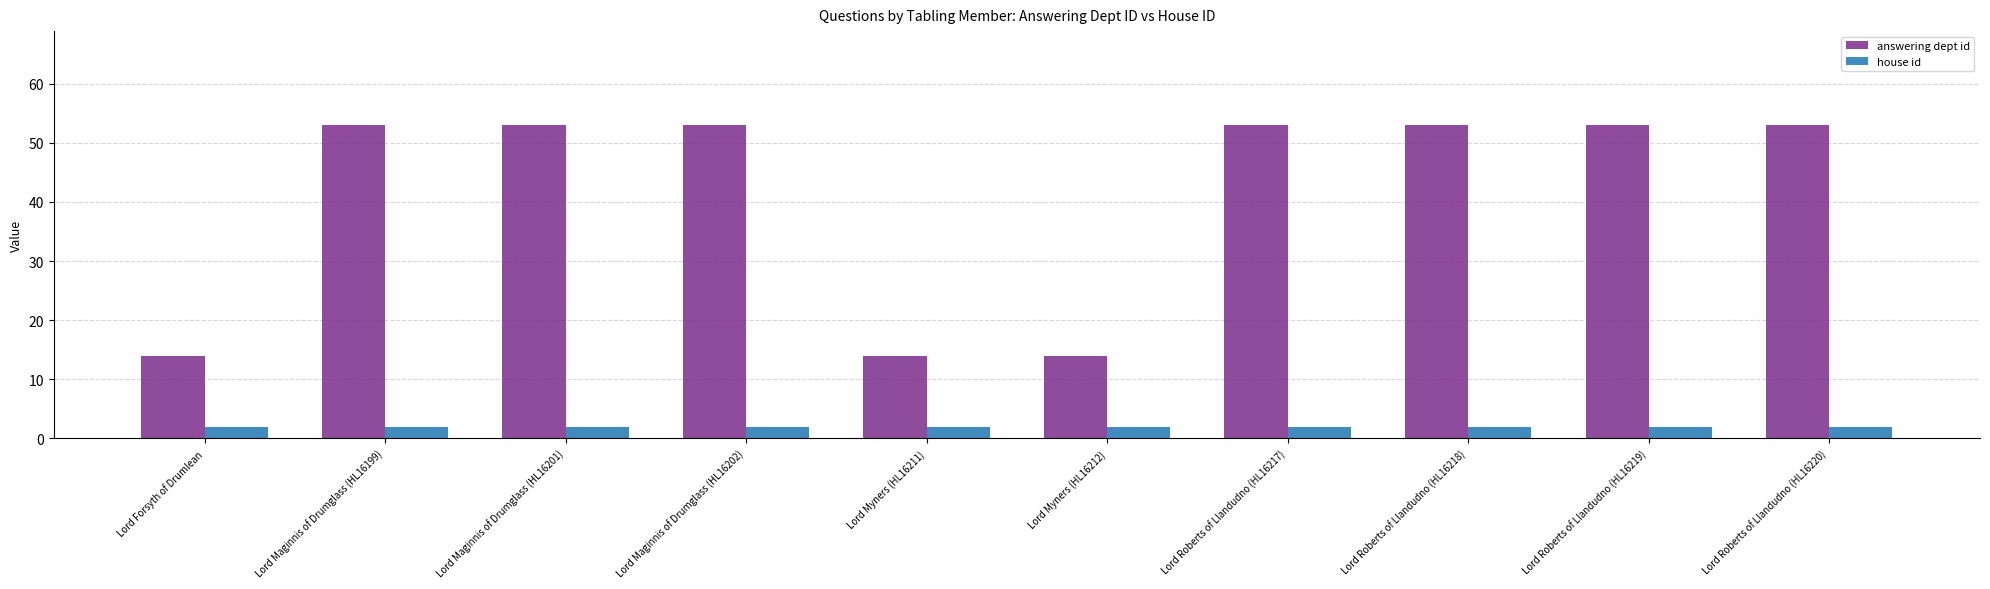

Reading right to left, what are all the values shown in this chart?

answering dept id: Lord Roberts of Llandudno (HL16220)=53	Lord Roberts of Llandudno (HL16219)=53	Lord Roberts of Llandudno (HL16218)=53	Lord Roberts of Llandudno (HL16217)=53	Lord Myners (HL16212)=14	Lord Myners (HL16211)=14	Lord Maginnis of Drumglass (HL16202)=53	Lord Maginnis of Drumglass (HL16201)=53	Lord Maginnis of Drumglass (HL16199)=53	Lord Forsyth of Drumlean=14
house id: Lord Roberts of Llandudno (HL16220)=2	Lord Roberts of Llandudno (HL16219)=2	Lord Roberts of Llandudno (HL16218)=2	Lord Roberts of Llandudno (HL16217)=2	Lord Myners (HL16212)=2	Lord Myners (HL16211)=2	Lord Maginnis of Drumglass (HL16202)=2	Lord Maginnis of Drumglass (HL16201)=2	Lord Maginnis of Drumglass (HL16199)=2	Lord Forsyth of Drumlean=2